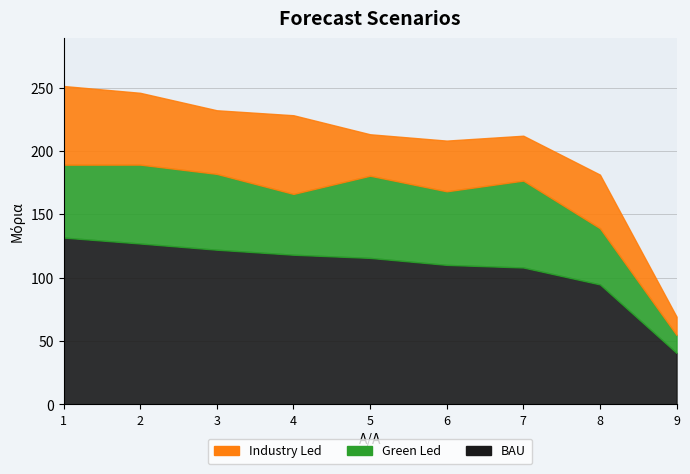

True or false: BAU (Σύνολο μορίων) has more than 0 points higher than both neighbors.

False